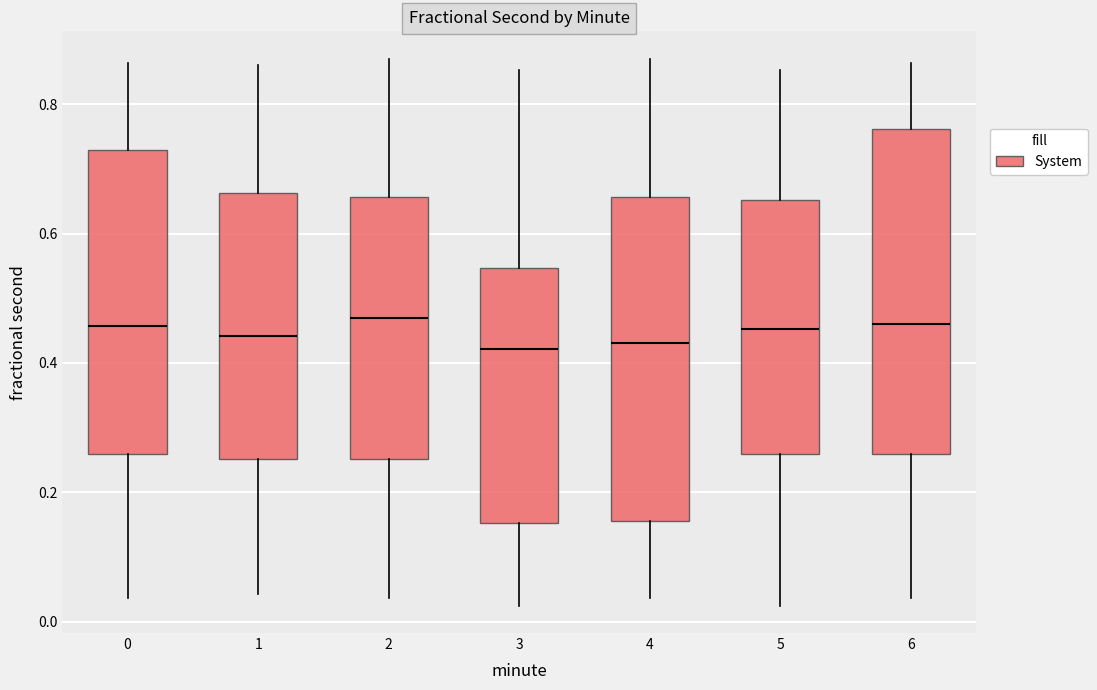

Reading left to right, read every box against the y-axis: the position of its median line, the range the box covers, and the ends of its whiskers. The values are not printed on the chart, so give them approximately, as read against the axis.

0: median 0.46, box 0.26 to 0.72, whiskers 0.04 to 0.86
1: median 0.44, box 0.26 to 0.66, whiskers 0.04 to 0.86
2: median 0.46, box 0.26 to 0.66, whiskers 0.04 to 0.88
3: median 0.42, box 0.16 to 0.54, whiskers 0.02 to 0.86
4: median 0.44, box 0.16 to 0.66, whiskers 0.04 to 0.88
5: median 0.46, box 0.26 to 0.66, whiskers 0.02 to 0.86
6: median 0.46, box 0.26 to 0.76, whiskers 0.04 to 0.86